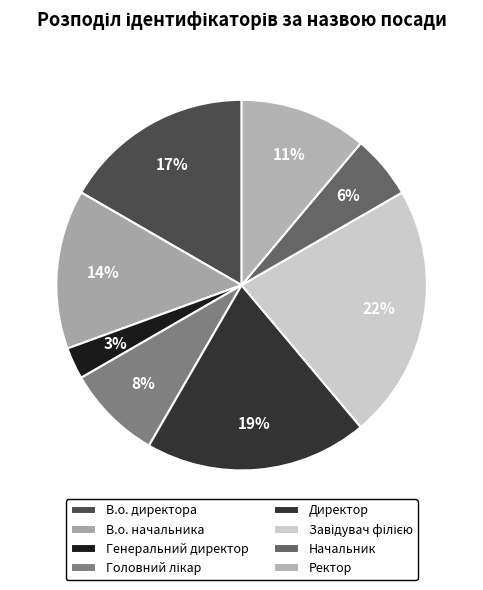

Combined, do Завідувач філією and Головний лікар account for over 50%?

No